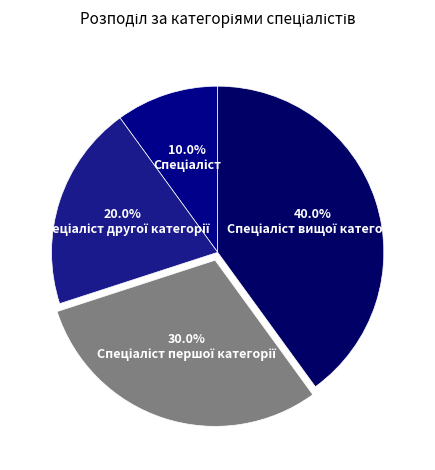

Which slice is the largest?

Спеціаліст вищої категорії